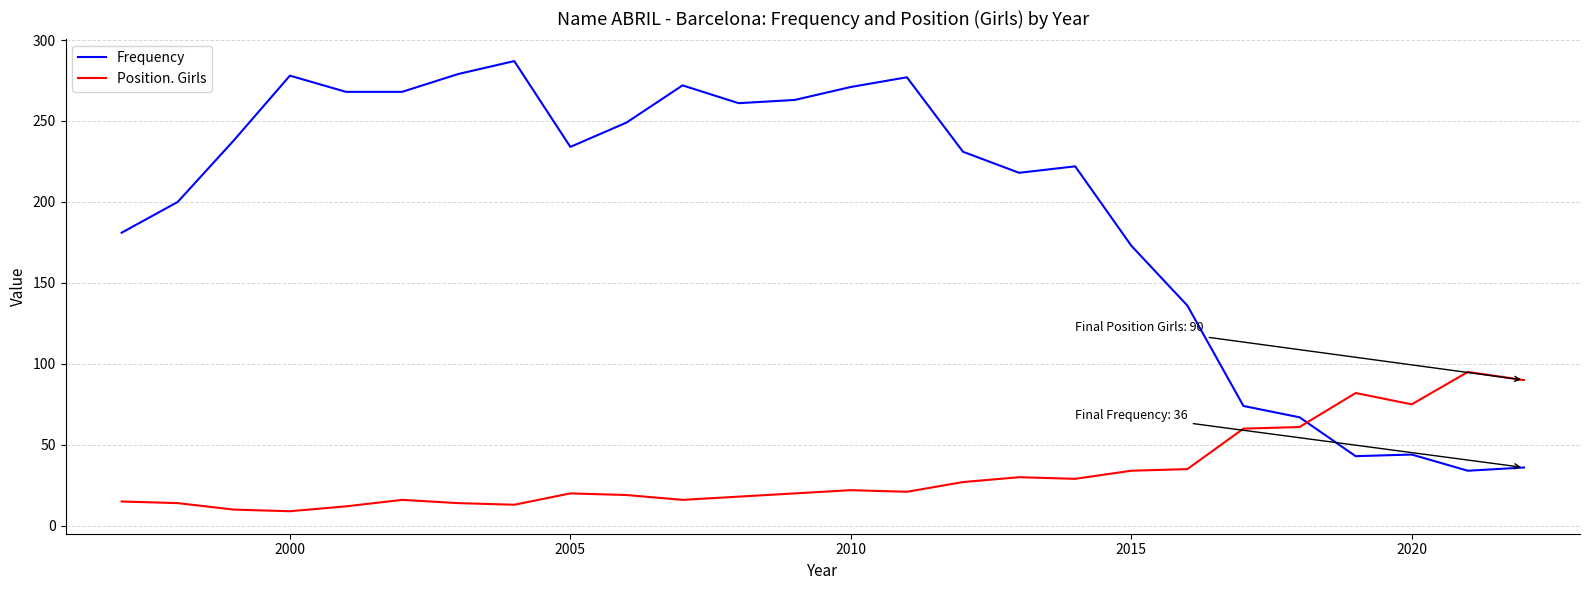

How many distinct data groups are displayed?

2